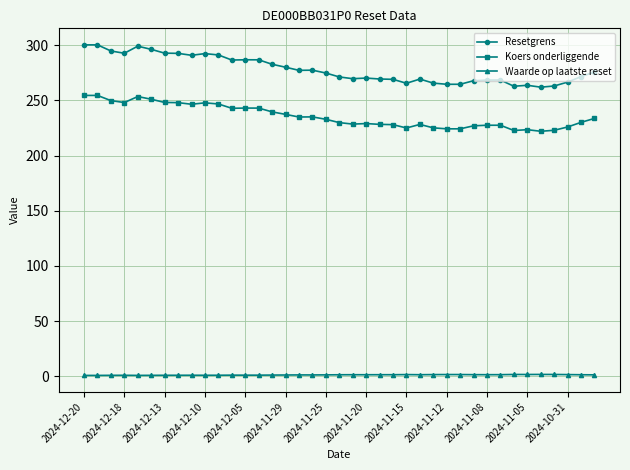

True or false: Resetgrens and Koers onderliggende intersect in this chart.

False